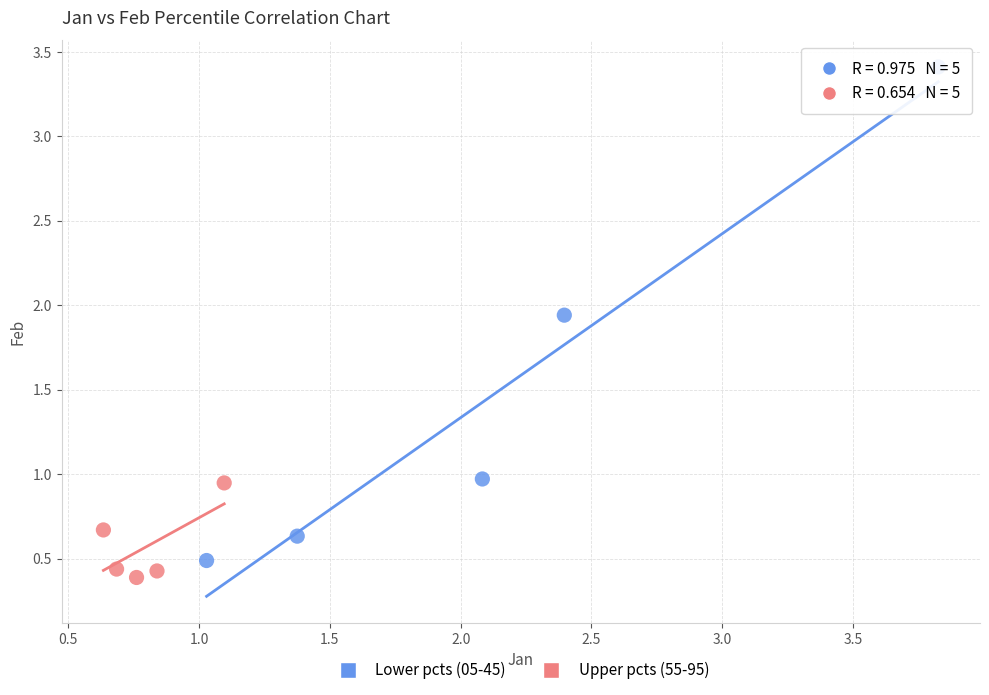

Which series has the widest spread of Y values?

Lower pcts (05-45)